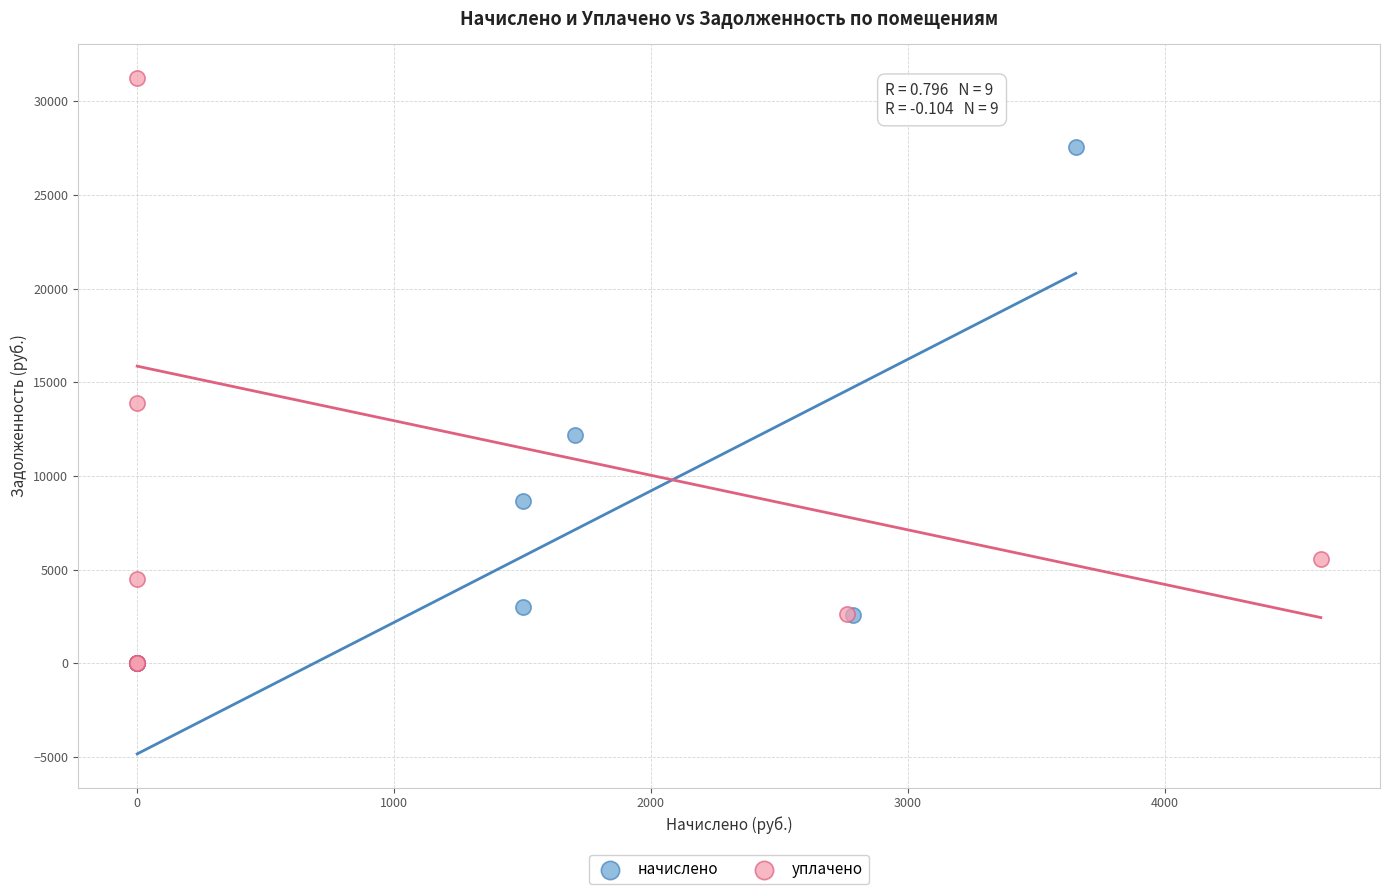

Which series has the largest Y range (max minus min)?

уплачено